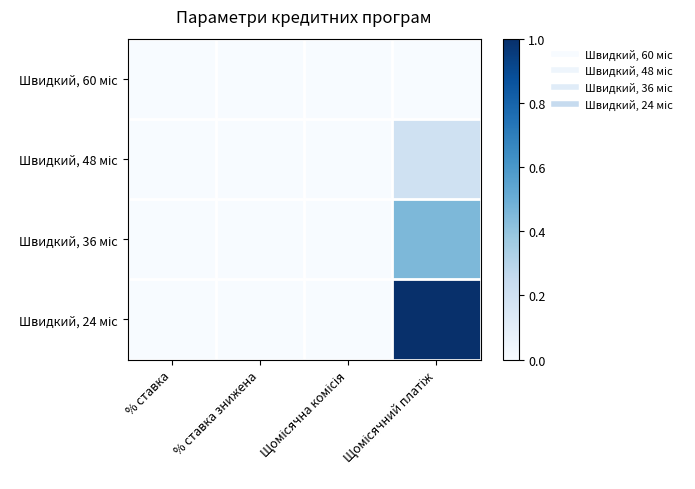

List the series in order of their overall mean, lowest first.

Швидкий, 60 міс, Швидкий, 48 міс, Швидкий, 36 міс, Швидкий, 24 міс